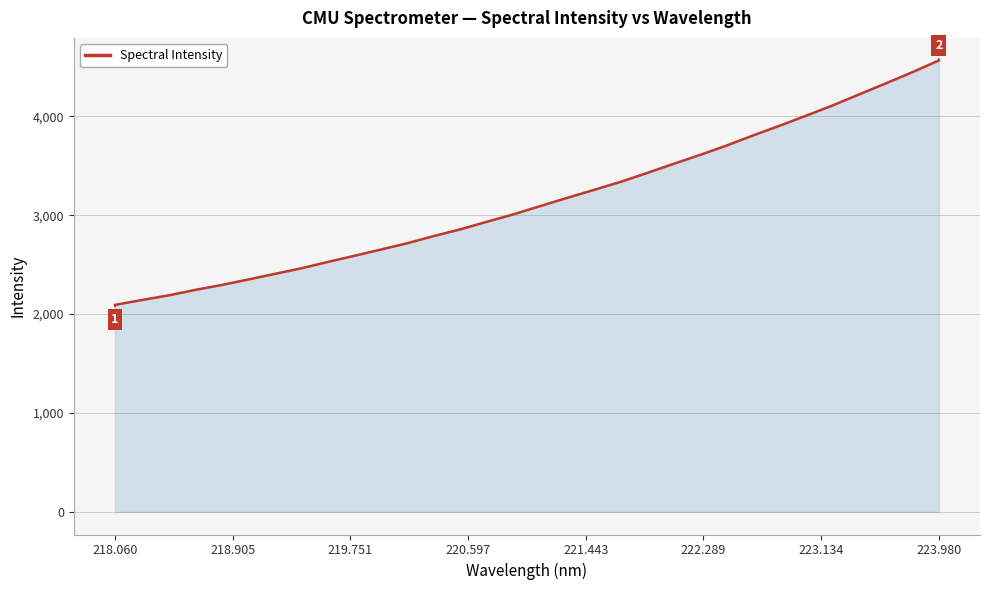

What is the difference between the maximum and minimum values?

2471.4